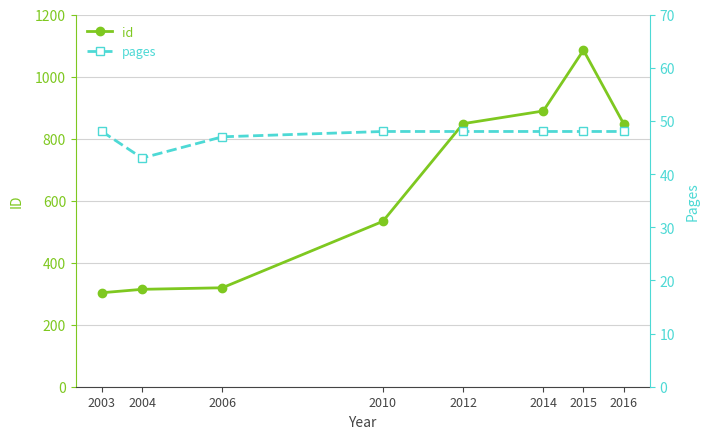

Reading right to left, what are all the values shown in this chart?

id: 848	1085	889	848	533	319	314	303
pages: 48	48	48	48	48	47	43	48